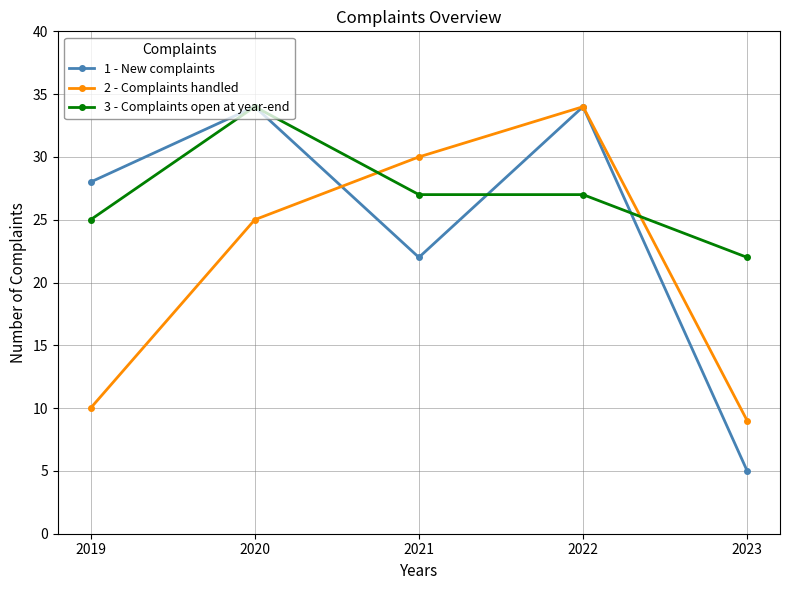

How many data points does each series have?

5